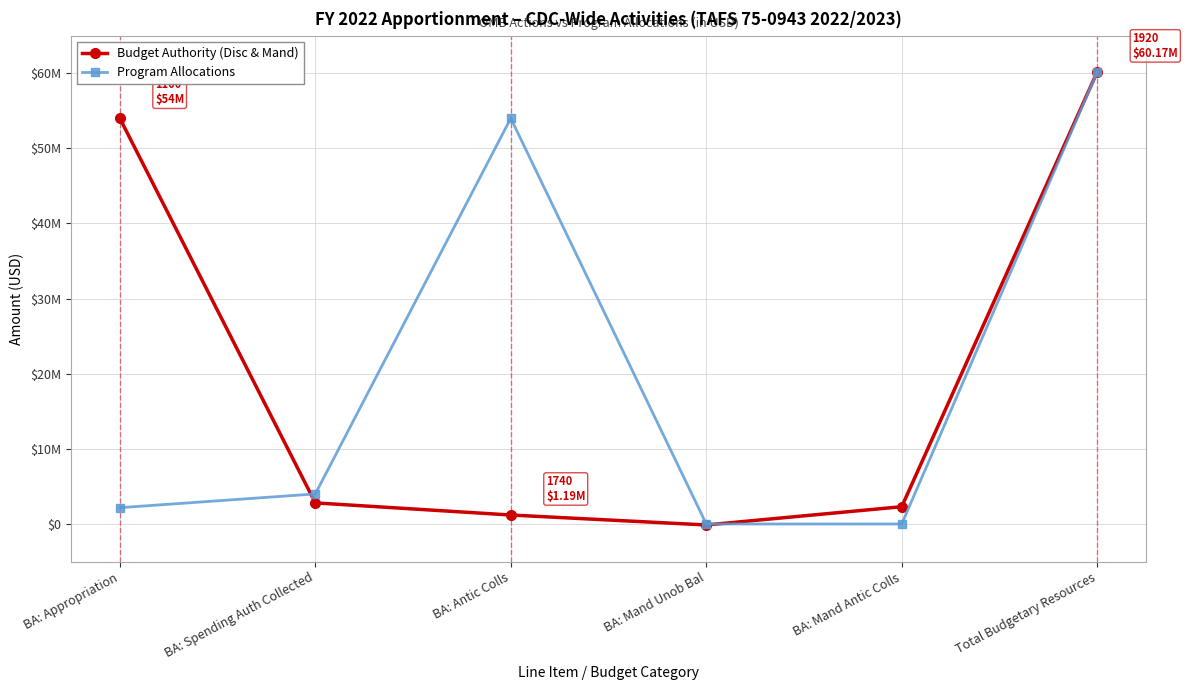

What is the maximum value shown in the chart?

60168900